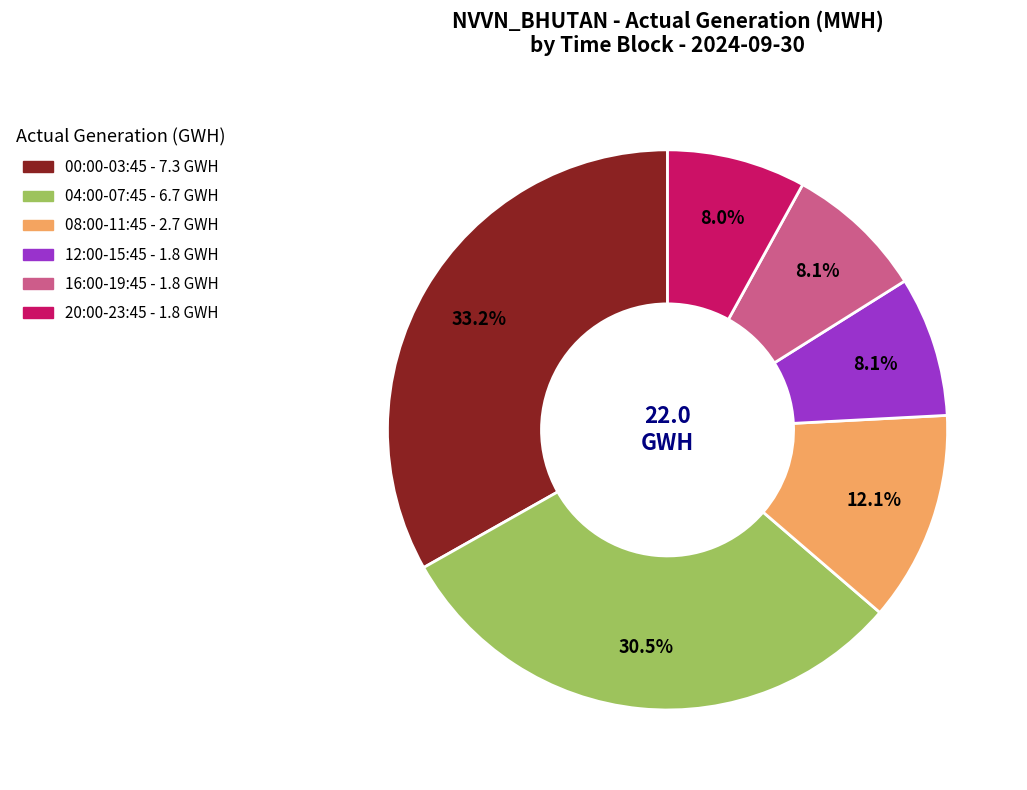

Which slice is the largest?

00:00-03:45